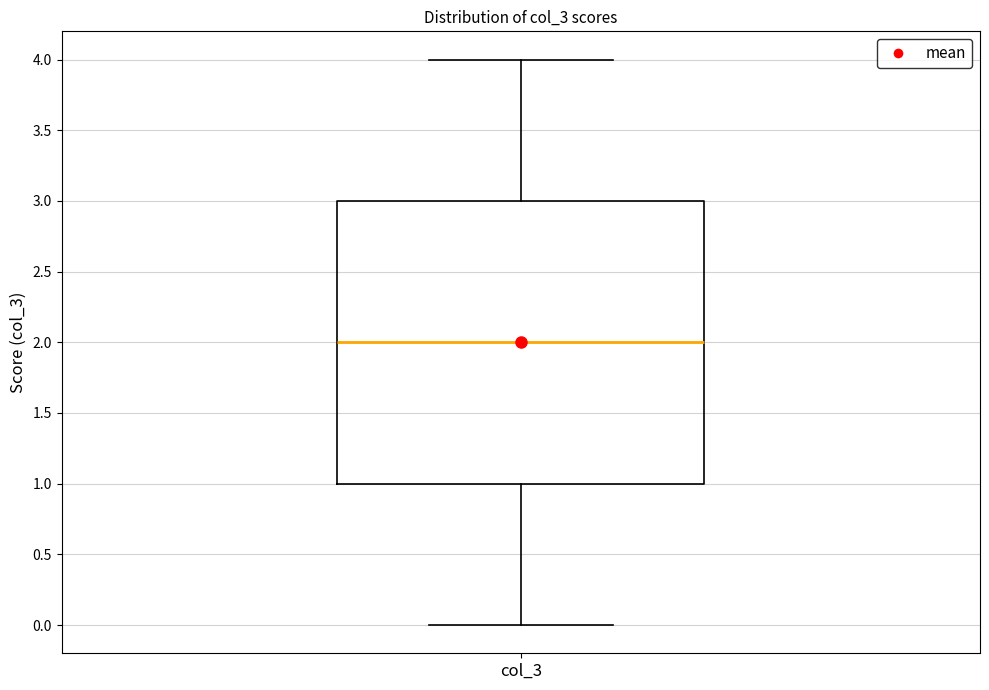

Where does the median line of the box for col_3 sit on the y-axis? The values are not printed on the chart, so give them approximately, as read against the axis.

2